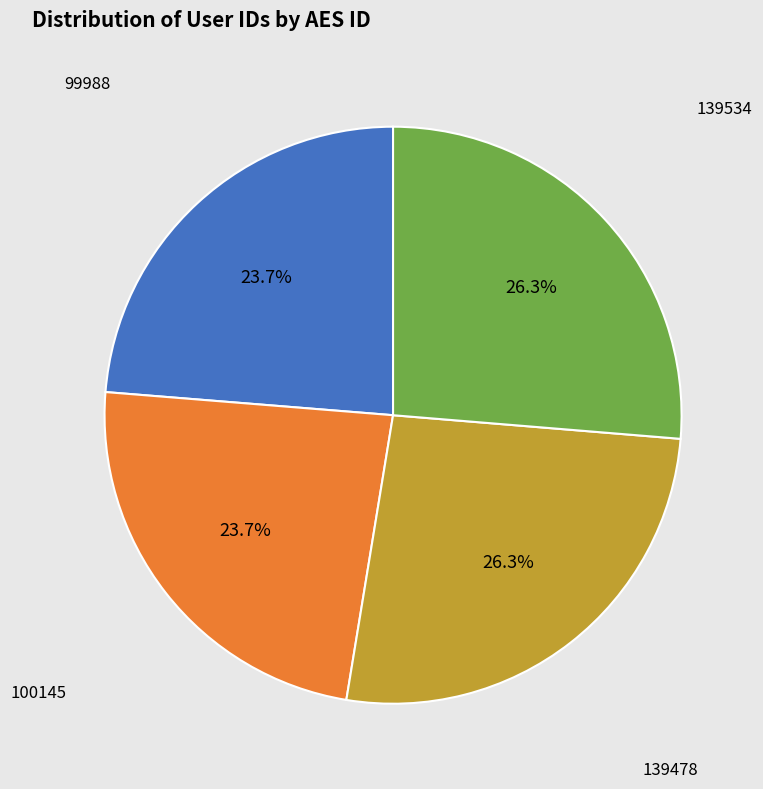

Does any single category account for the majority?

No